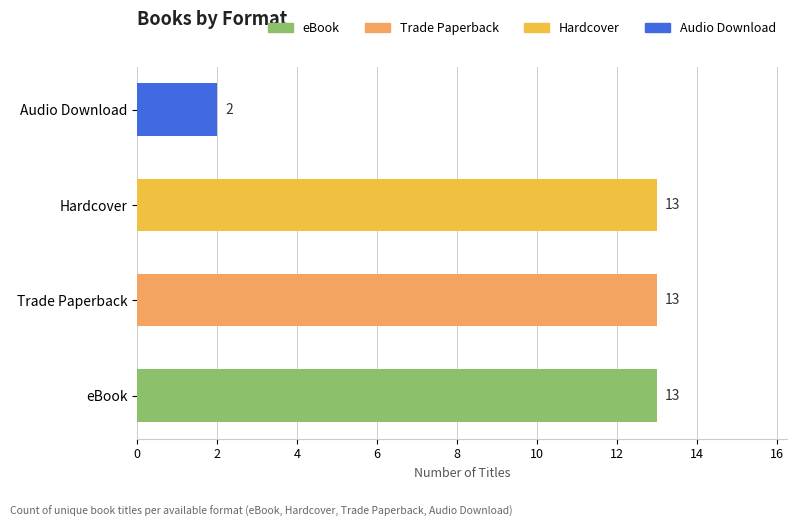

Reading left to right, transcribe all the data shown in this chart.

13	13	13	2